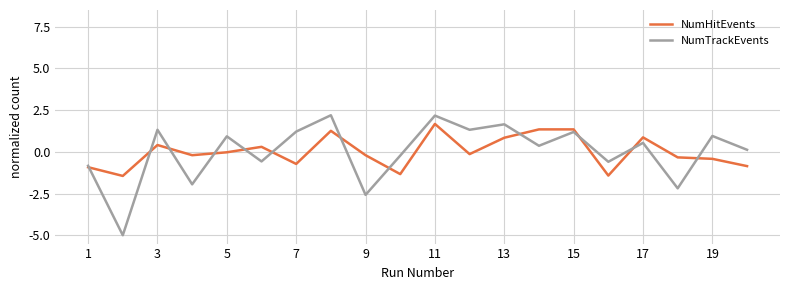

Which series has the largest range (max minus min)?

NumTrackEvents